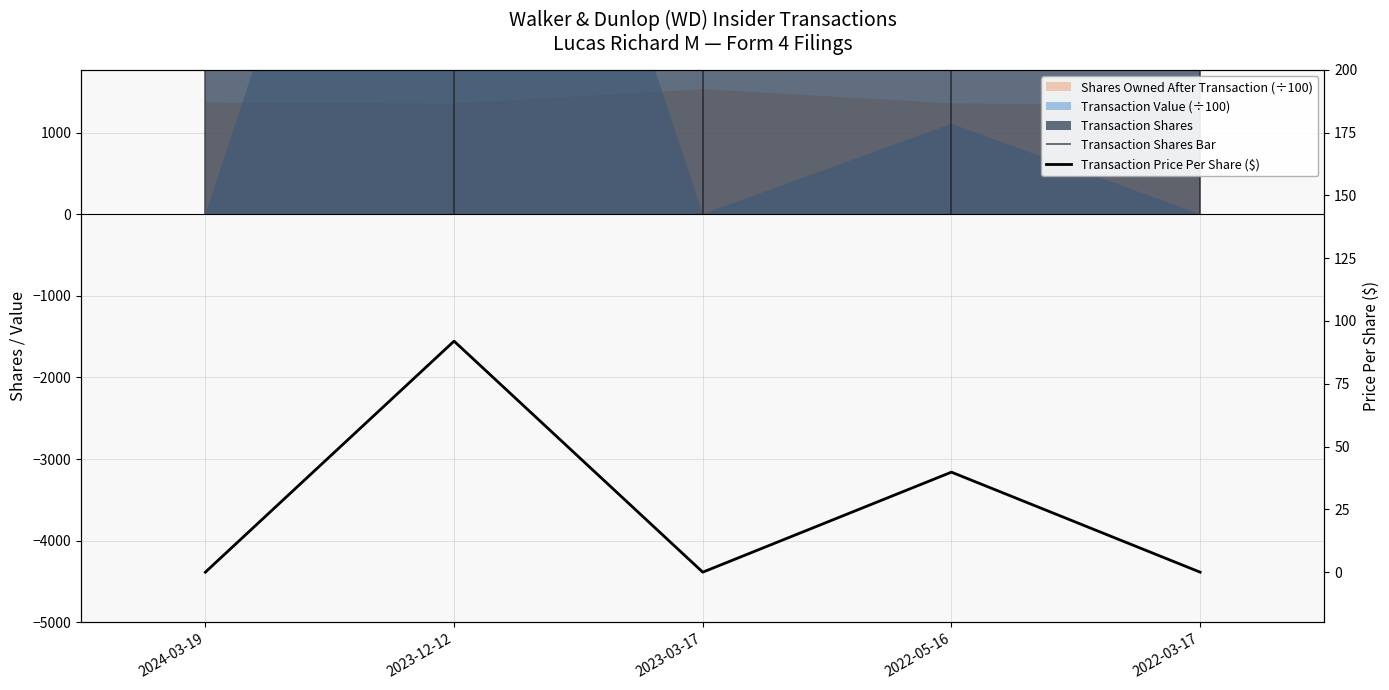

Where is the first local maximum?

2023-12-12